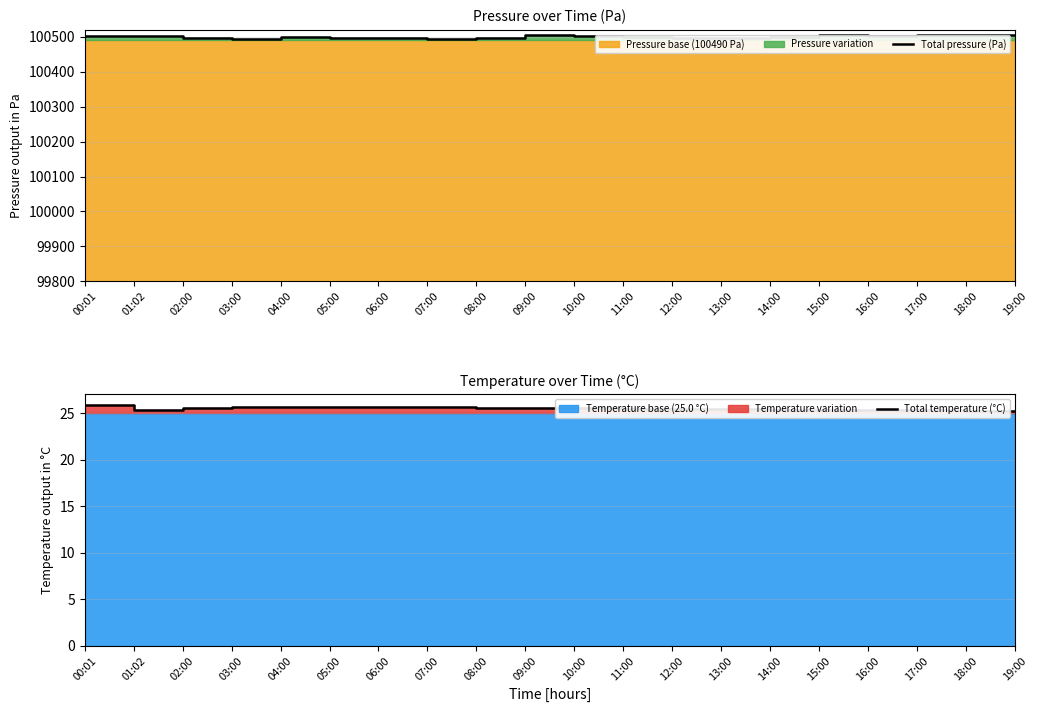

Reading left to right, extract all data points from this chart.

Total pressure (Pa): 100503.2	100503.4	100497.2	100492.6	100498.6	100497.8	100496.0	100492.6	100498.2	100504.2	100503.2	100499.4	100496.8	100497.6	100500.6	100504.0	100503.4	100504.8	100505.4	100506.2
Total temperature (°C): 25.9	25.3	25.5	25.6	25.6	25.6	25.6	25.6	25.5	25.5	25.5	25.4	25.4	25.4	25.3	25.3	25.3	25.3	25.2	25.2